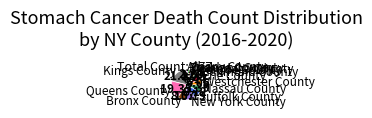

Combined, do Rockland County and Nassau County account for over 50%?

No